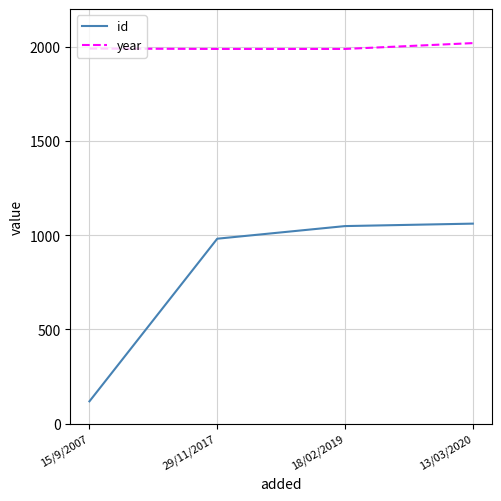

How many series are shown in this chart?

2